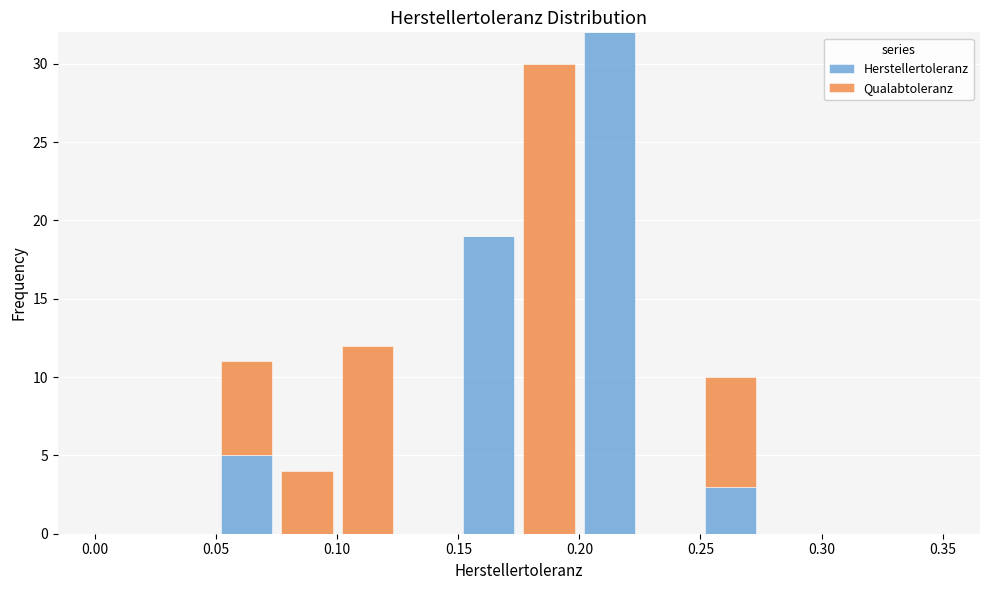

Reading left to right, transcribe this chart: for each stacked bar, give the range it covers on the x-axis and its total height. The values are not printed on the chart, so give them approximately, as read against the axis.

0.000 to 0.025: 0
0.025 to 0.050: 0
0.050 to 0.075: 11
0.075 to 0.100: 4
0.100 to 0.125: 12
0.125 to 0.150: 0
0.150 to 0.175: 19
0.175 to 0.200: 30
0.200 to 0.225: 32
0.225 to 0.250: 0
0.250 to 0.275: 10
0.275 to 0.300: 0
0.300 to 0.325: 0
0.325 to 0.350: 0